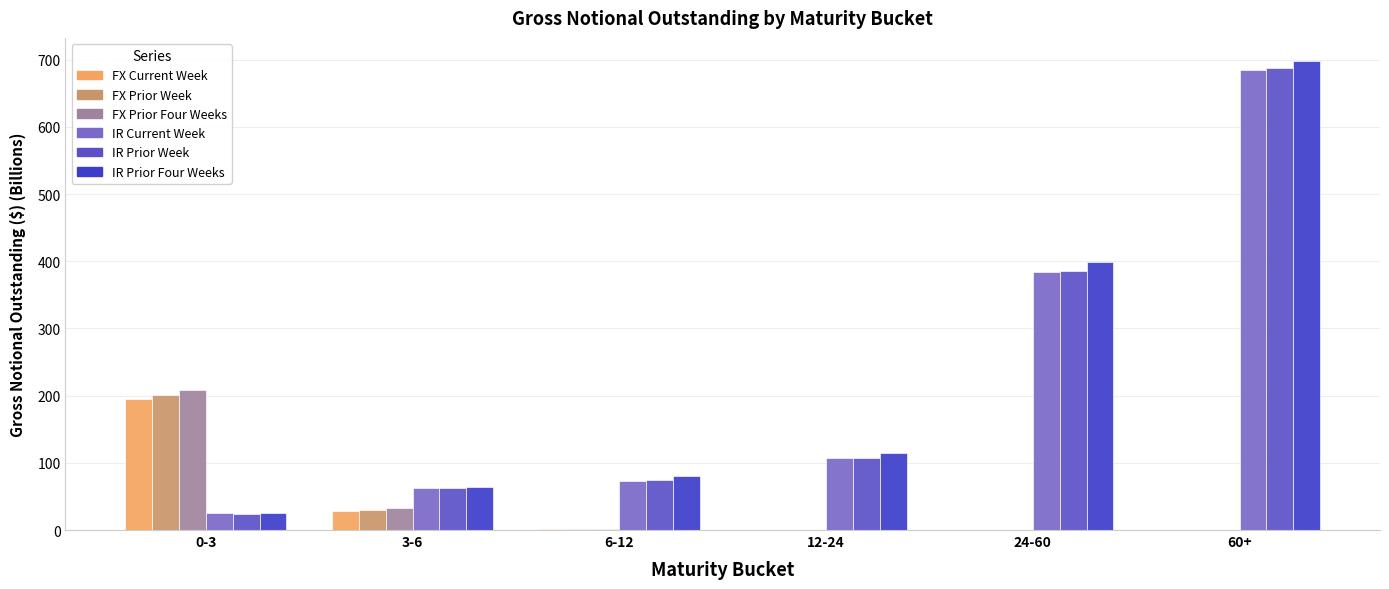

Reading left to right, list all the values displayed in this chart.

FX Current Week: 195.2	27.8	1.9	0.6	0.1	0.0
FX Prior Week: 200.6	30.2	1.9	0.6	0.1	0.0
FX Prior Four Weeks: 208.8	32.9	1.8	0.6	0.1	0.0
IR Current Week: 25.5	61.9	73.6	107.0	384.2	685.2
IR Prior Week: 24.4	62.3	74.3	107.3	386.1	688.0
IR Prior Four Weeks: 25.9	64.5	80.1	114.5	398.8	697.6